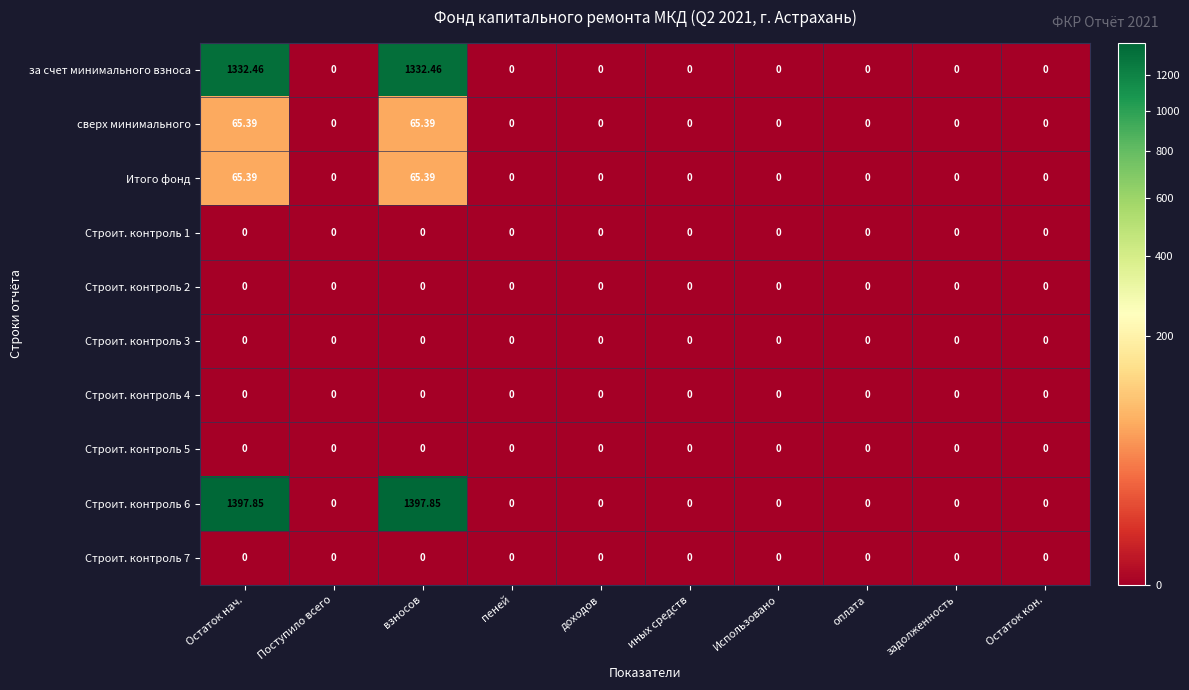

What is the total value across all series at взносов?

2861.1